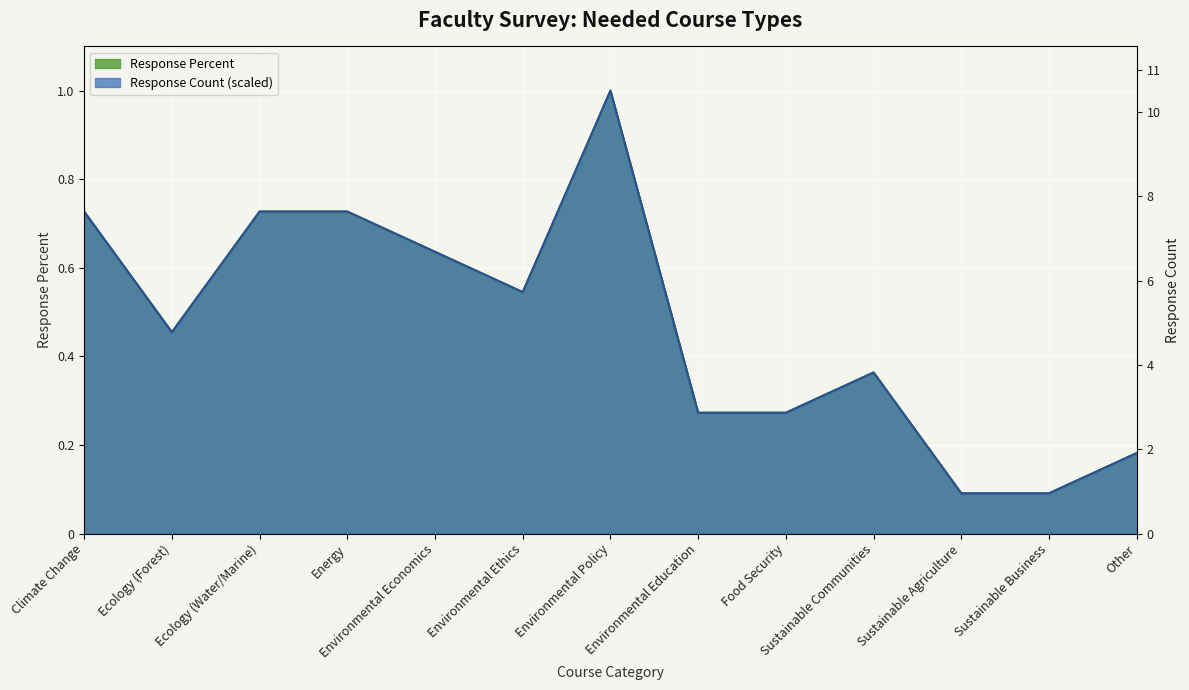

At which category does Response Percent reach its first local valley?

Ecology (Forest)